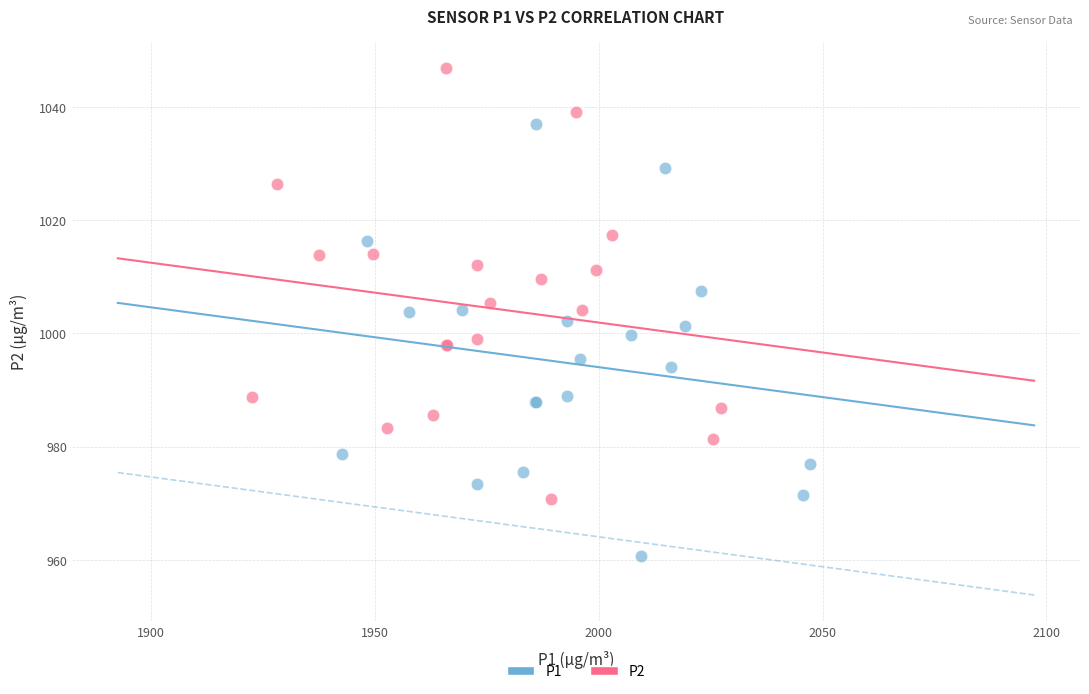

Which series contains the lowest Y value?

P1